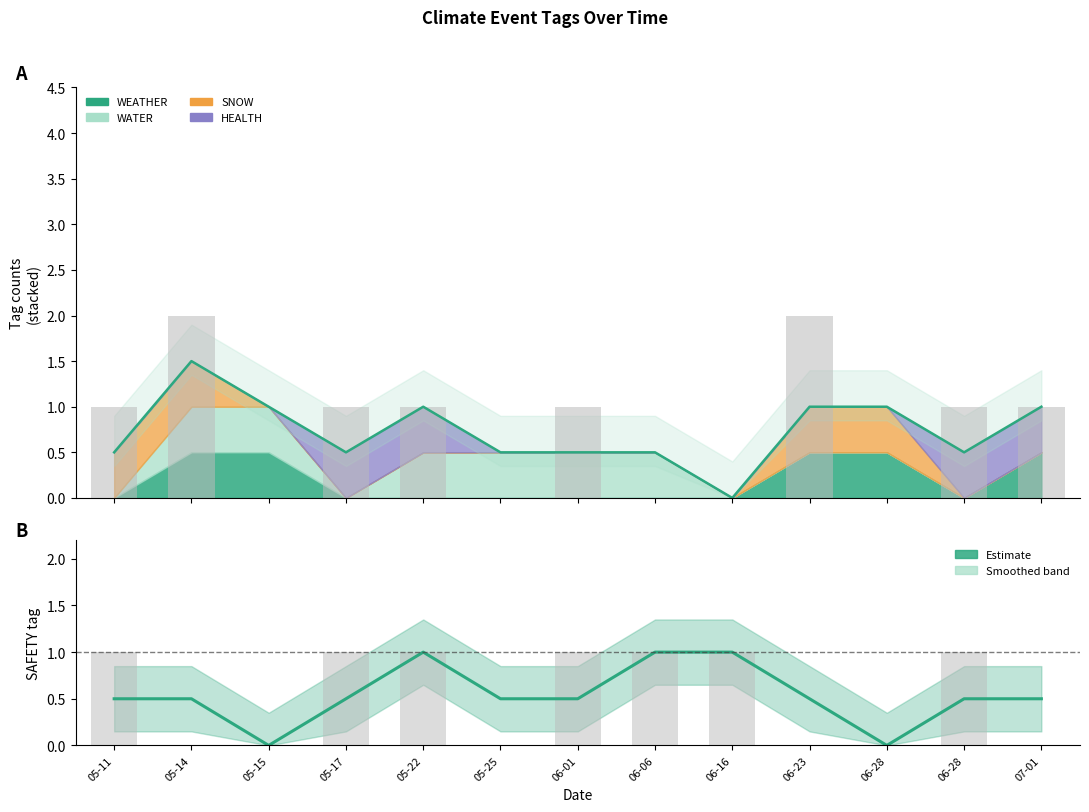

Are the bars grouped side by side (vs. stacked)?

No